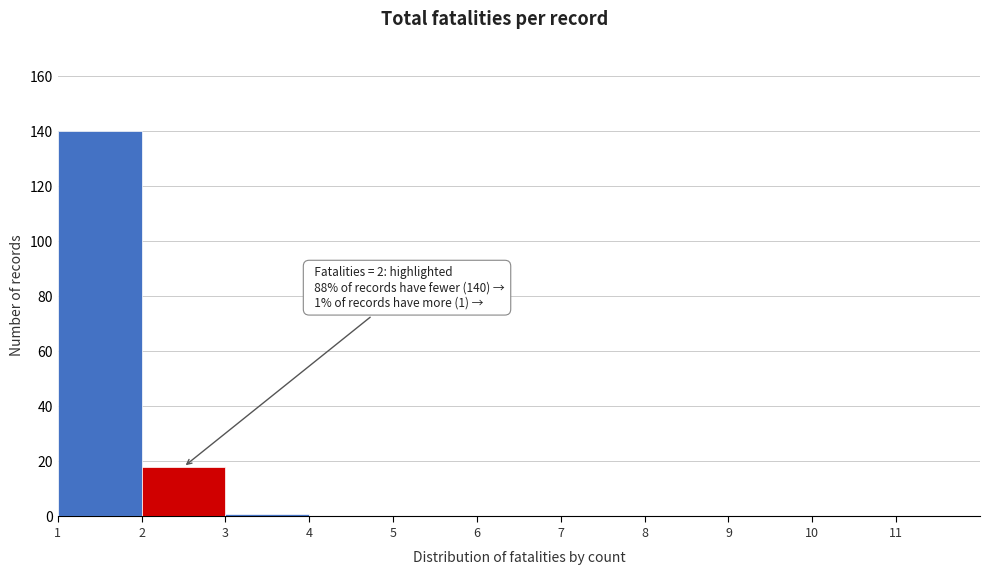

Over which range of the x-axis is the bar tallest?

1 to 2